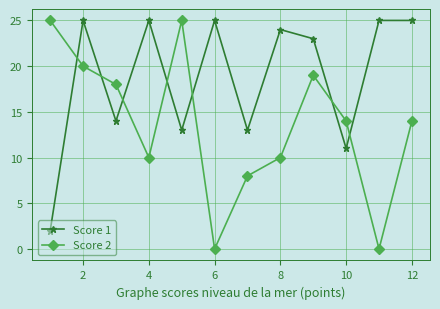

List the series in order of their overall mean, lowest first.

Score 2, Score 1